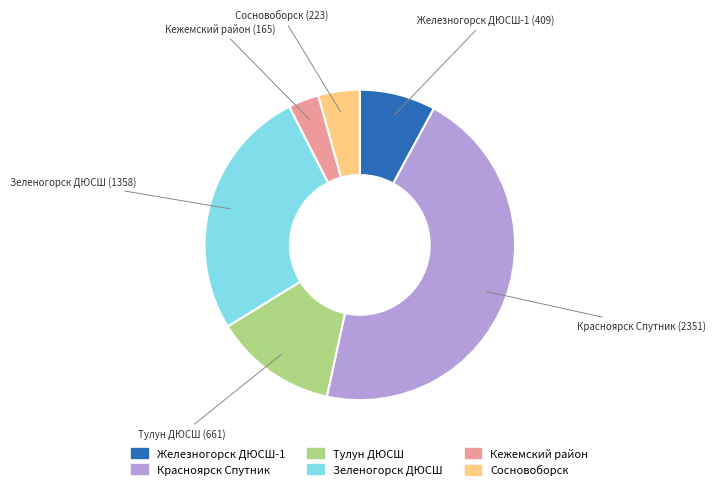

Does any single category account for the majority?

No